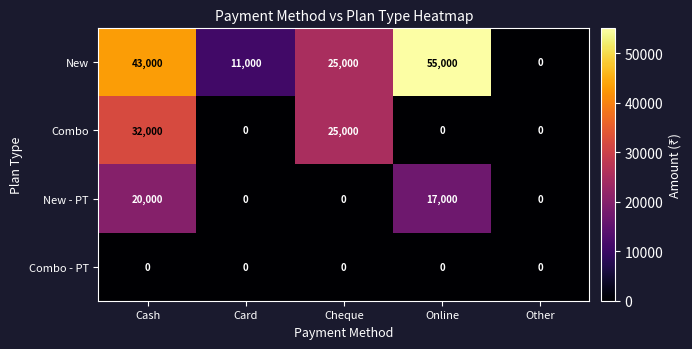

What is the difference between the New values at Cheque and Card?

14000